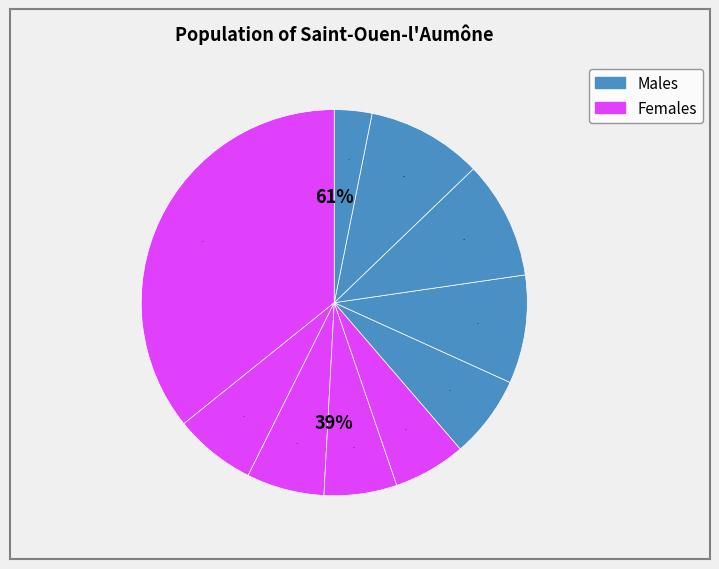

What portion of the pie excludes pct35?

93.9%